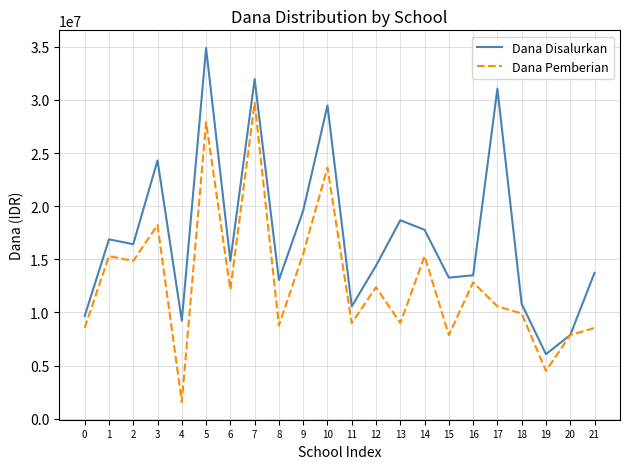

What is the sum of the Dana Pemberian values at 6 and 8?

20925000